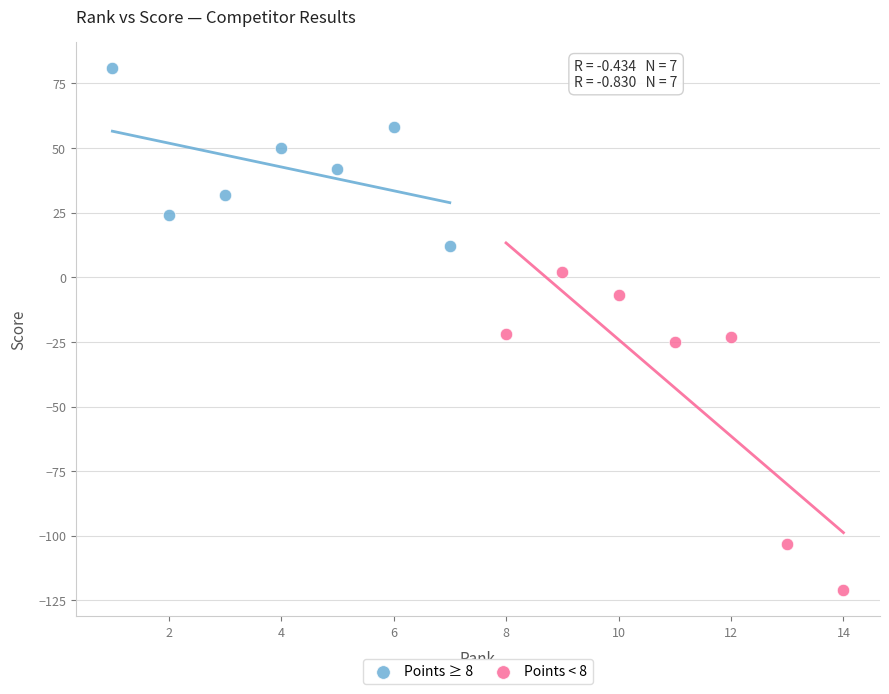

Which series contains the lowest Y value?

Points < 8